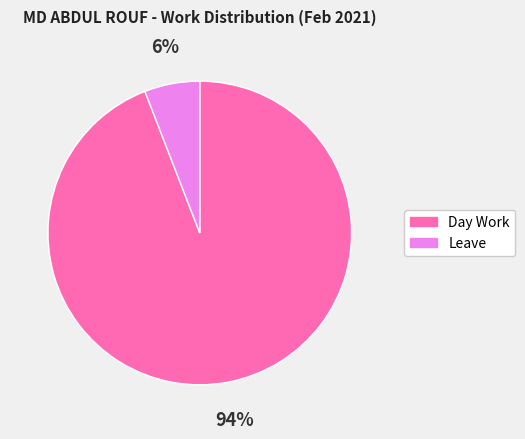

Which category accounts for the majority?

Day Work